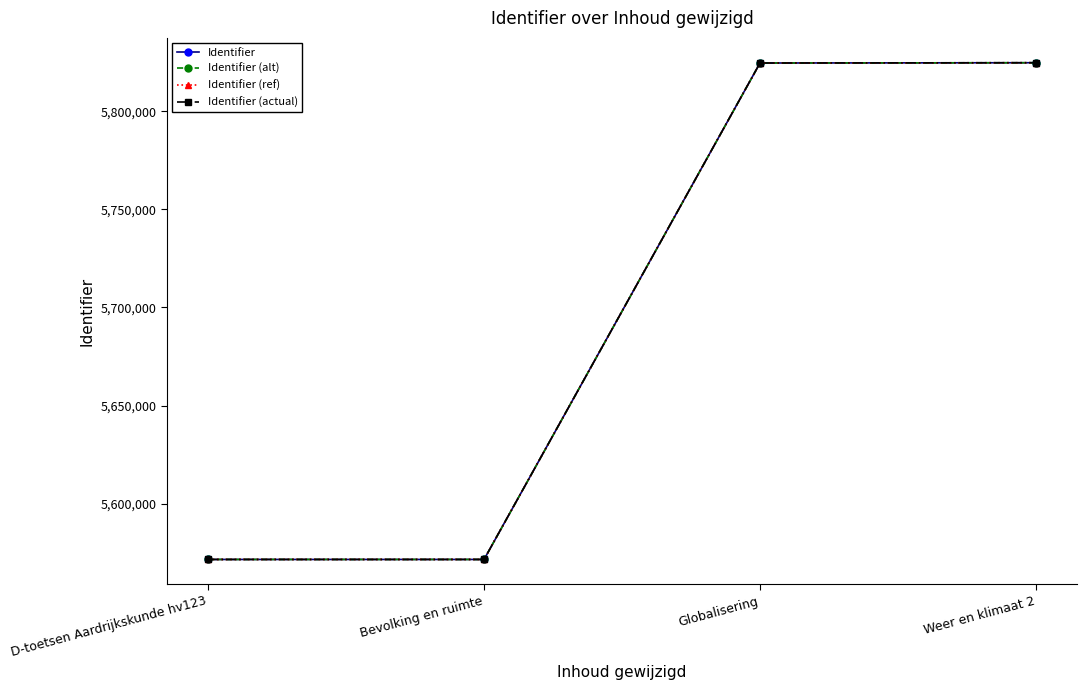

Does the chart have visible grid lines?

No